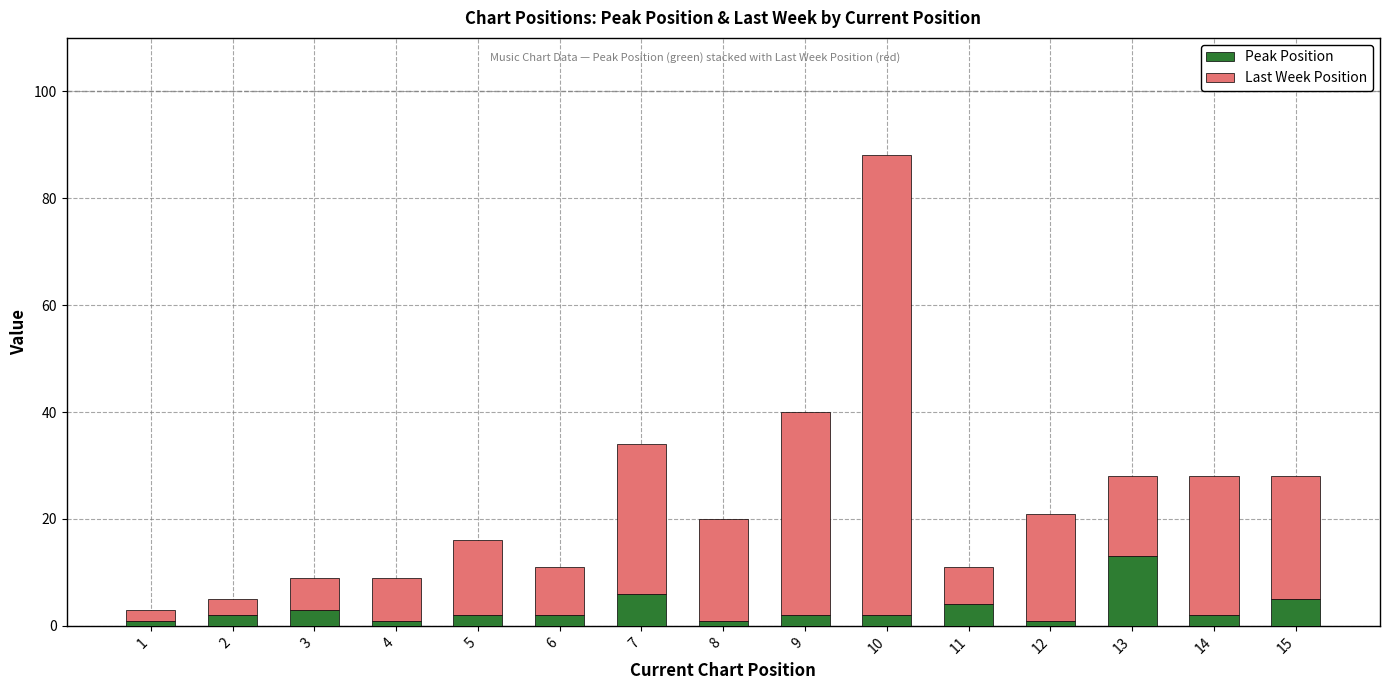

Is it true that Peak Position equals 2 at 6?

True